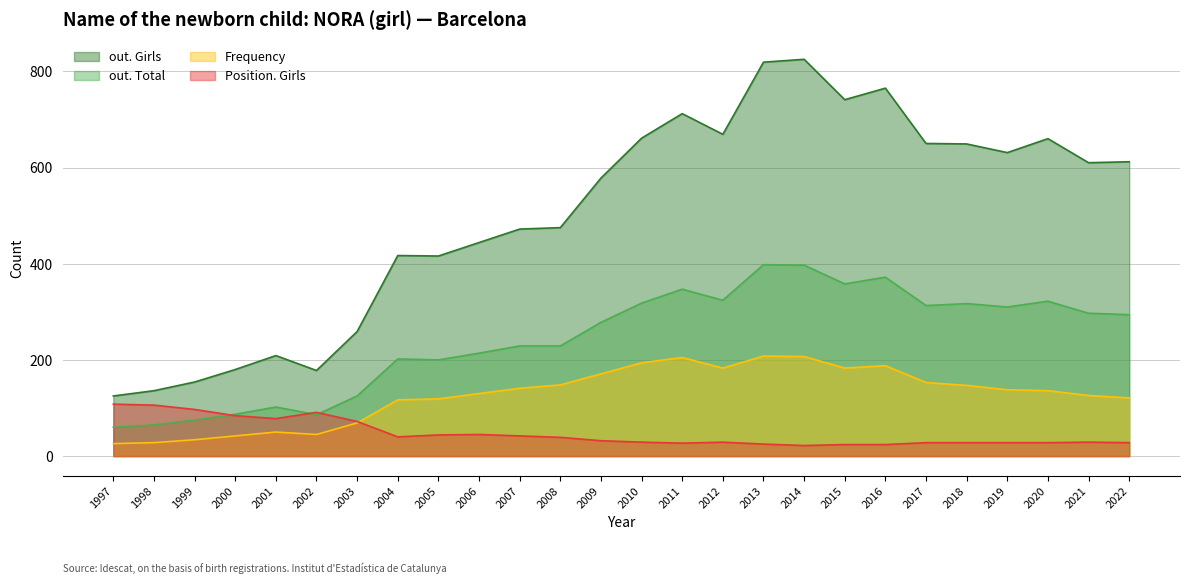

Count the number of data series in this chart.

4